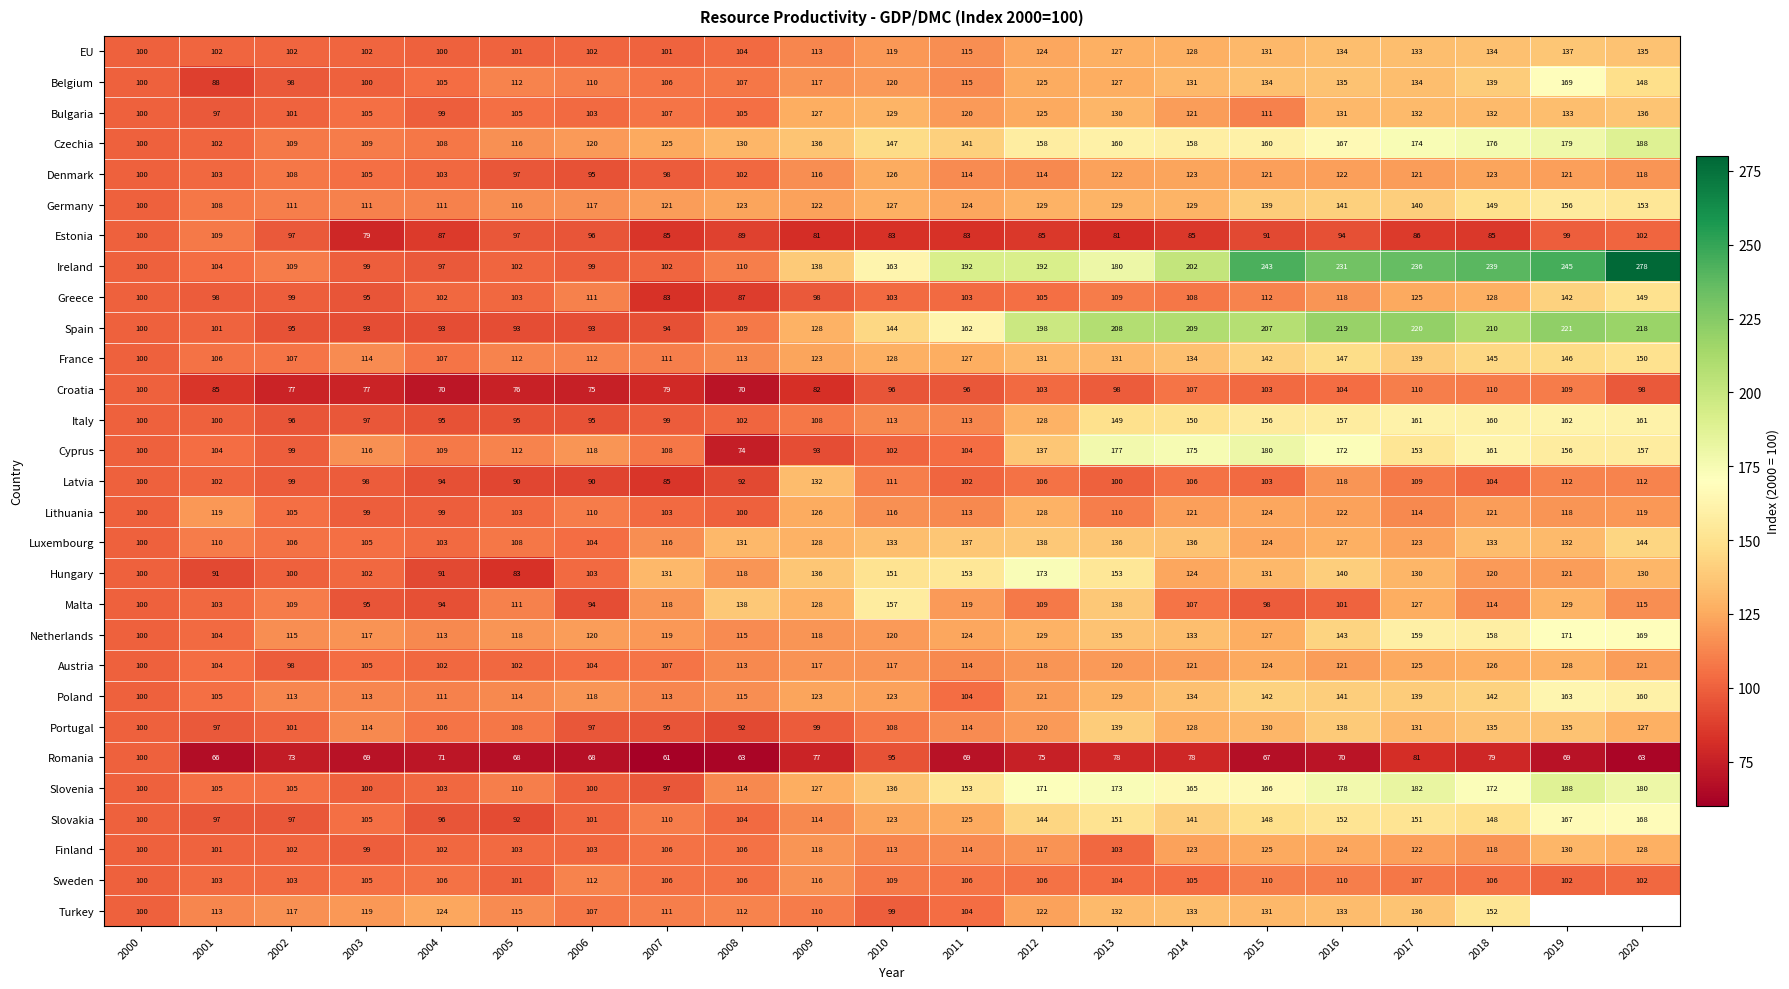

Between 2002 and 2016, which series saw the biggest shift?

Spain